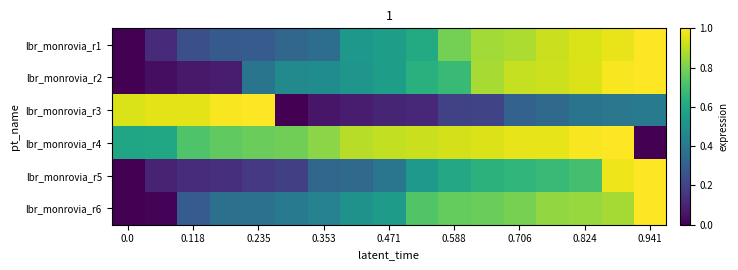

At how many categories does at least one series exceed 0?

17